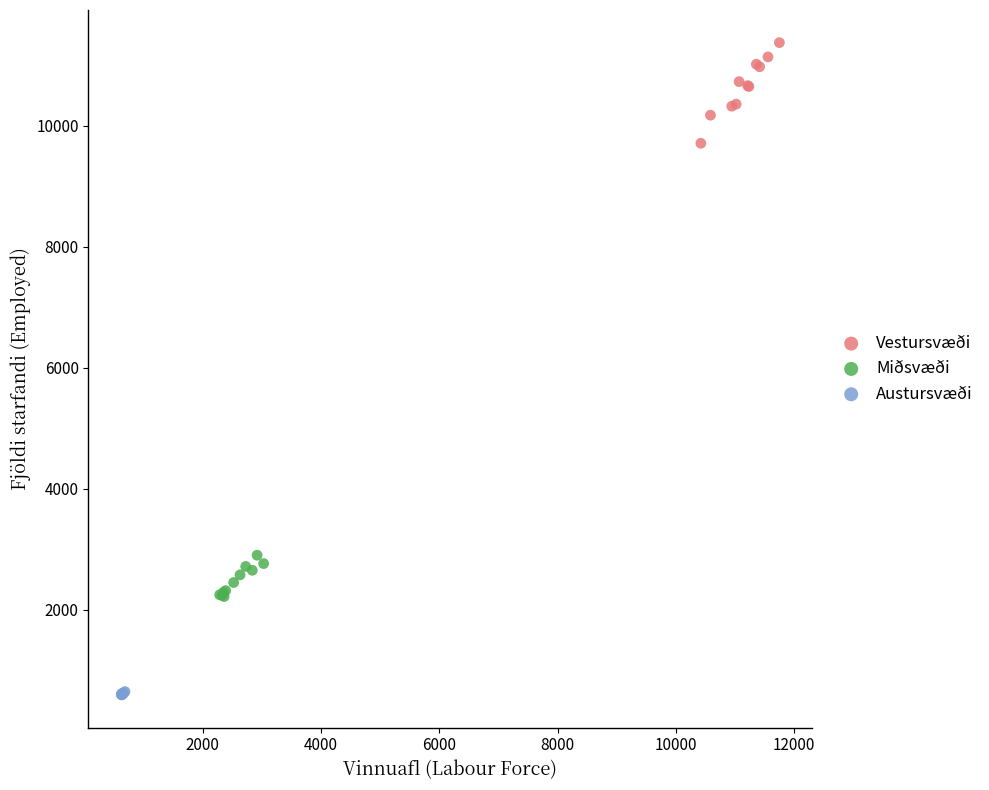

Which series reaches the minimum Y coordinate?

Austursvæði